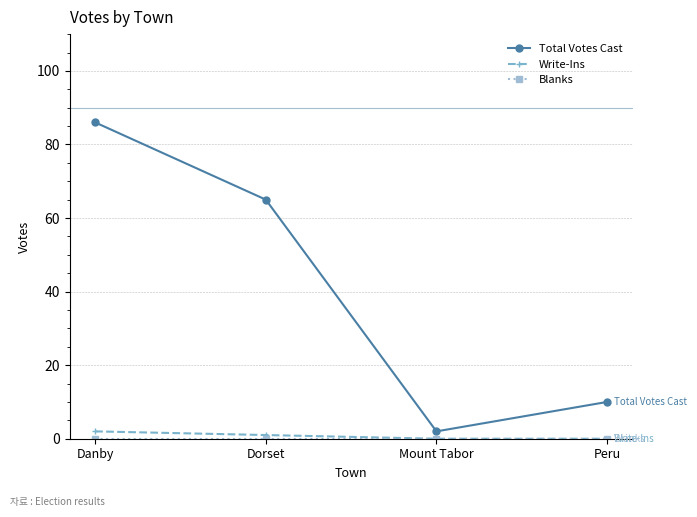

True or false: Write-Ins has more than 2 points higher than both neighbors.

False